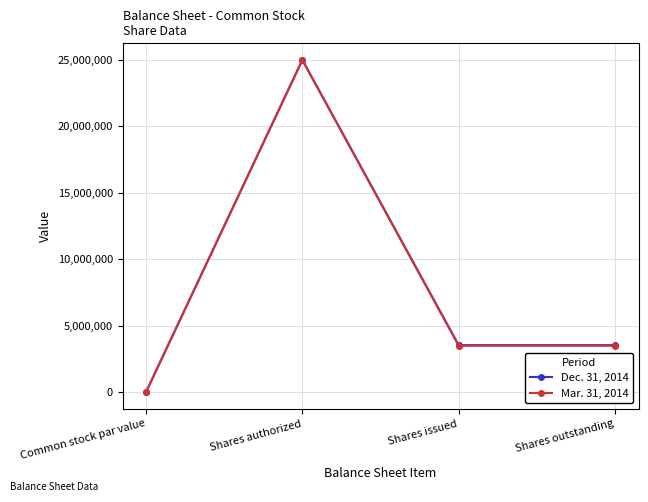

What is the total value across all series at Shares authorized?

50000000